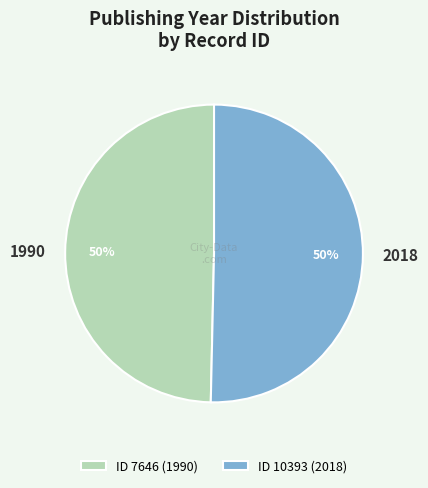

The ID 7646 (1990) slice represents 50% of the pie. True or false?

True